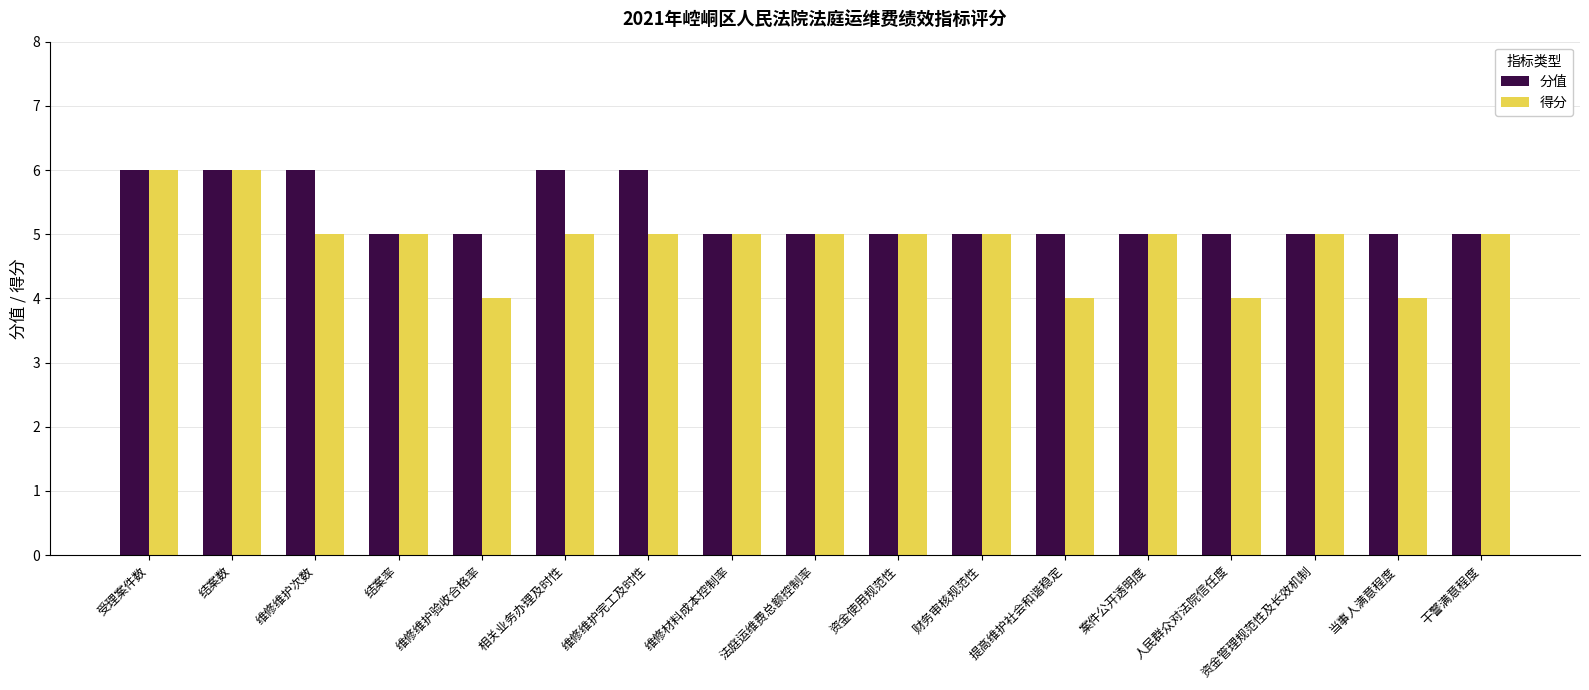

What is the minimum value shown in the chart?

4